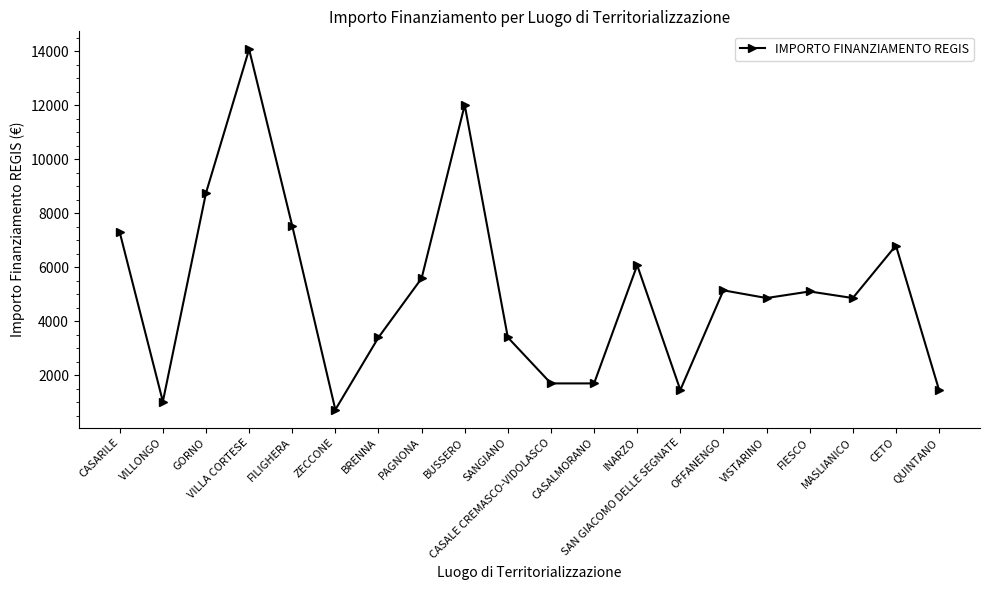

How many series are shown in this chart?

1